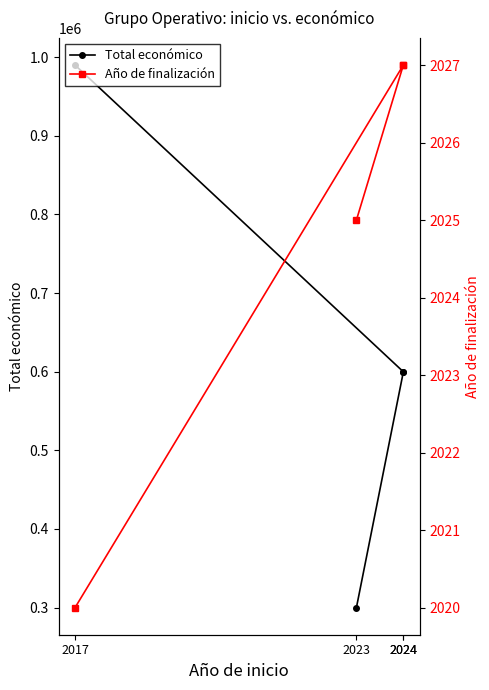

Is it true that Total económico equals 599540 at 2024?

True